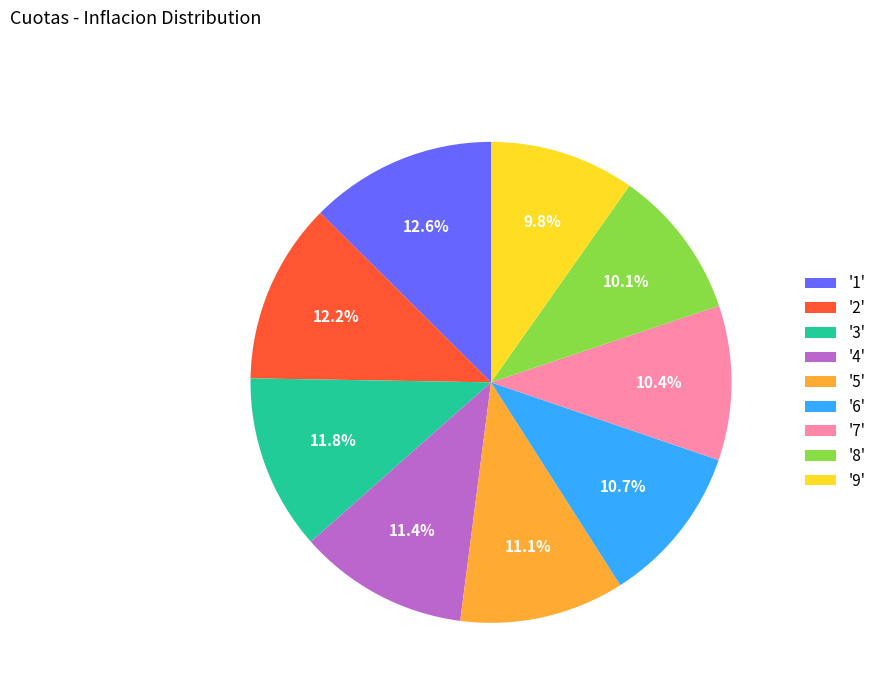

Count the number of slices in the pie.

9